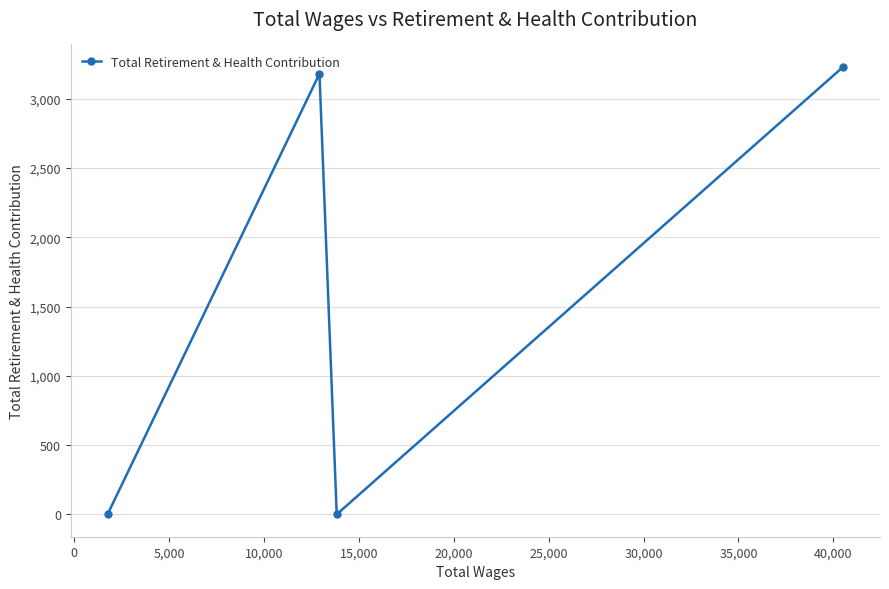

What is the sum of all values?

6410